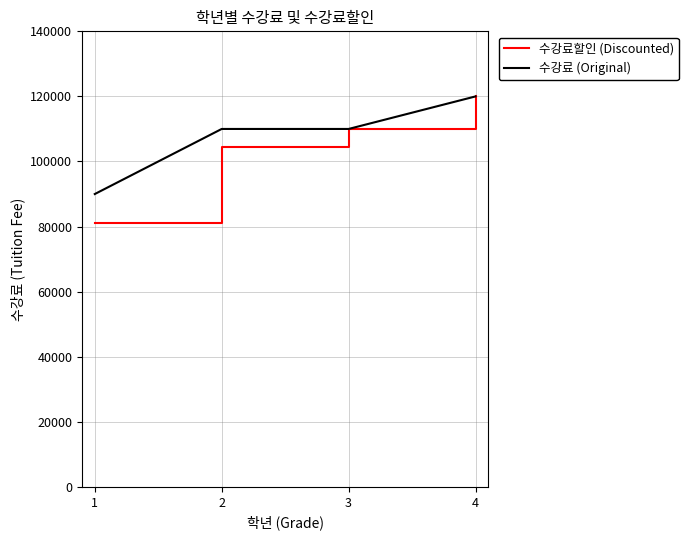

The value of 수강료 (Original) at 4 is 120000. True or false?

True